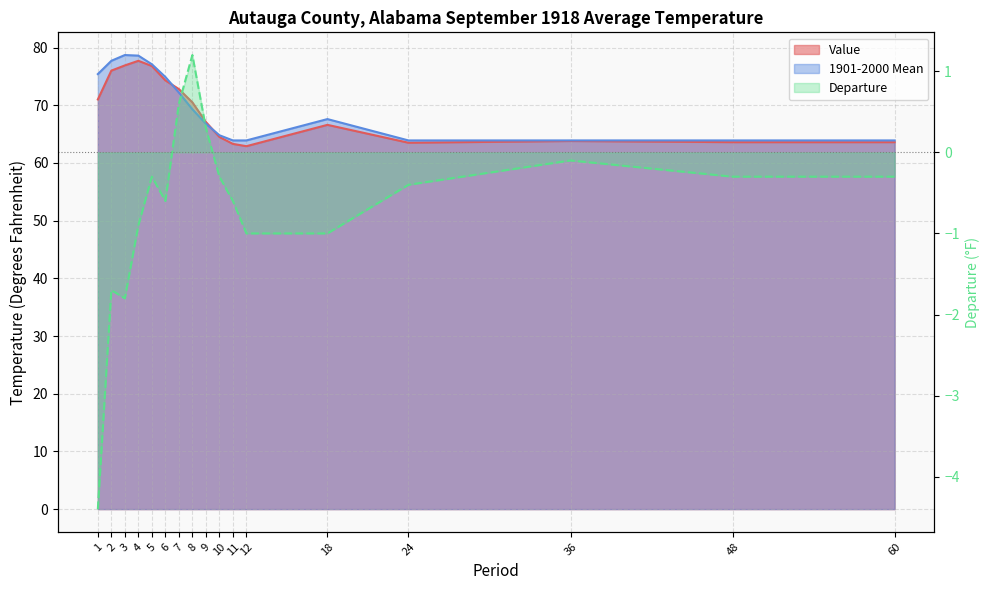

At which label does the data first exceed 0?

7